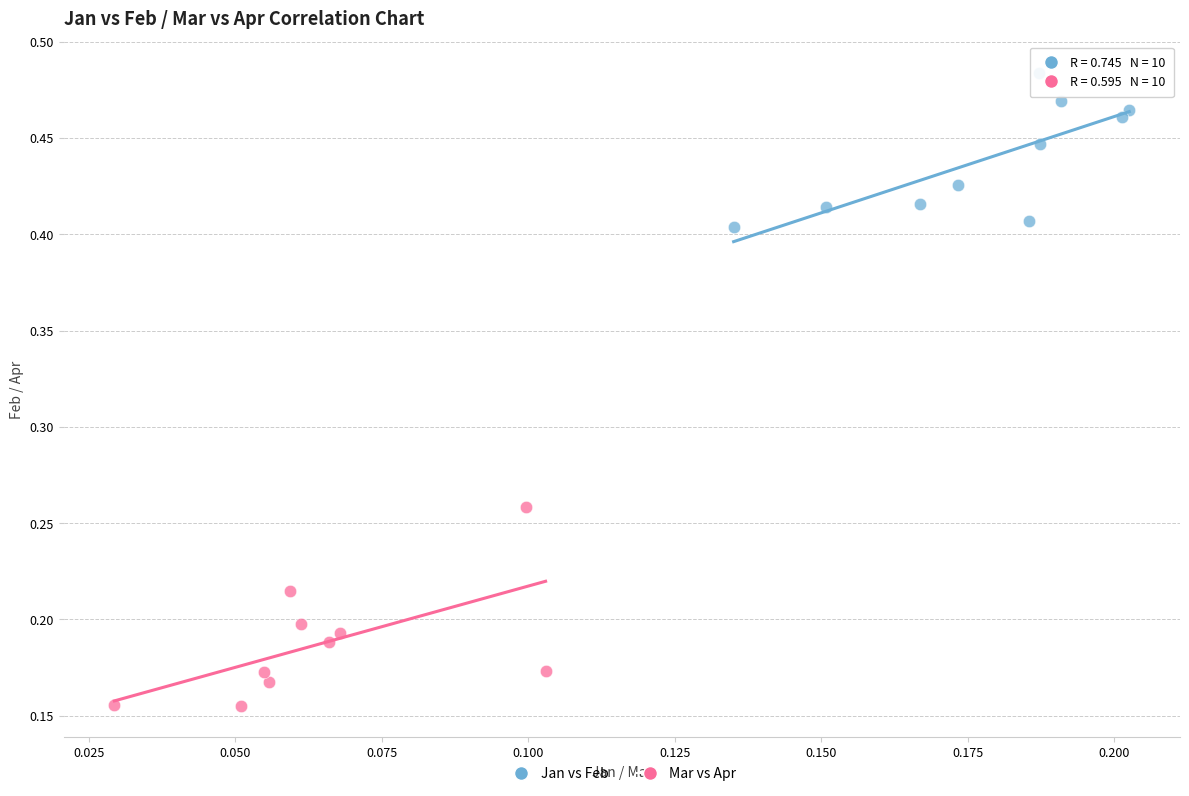

What are all the series names shown in the legend?

Jan vs Feb, Mar vs Apr